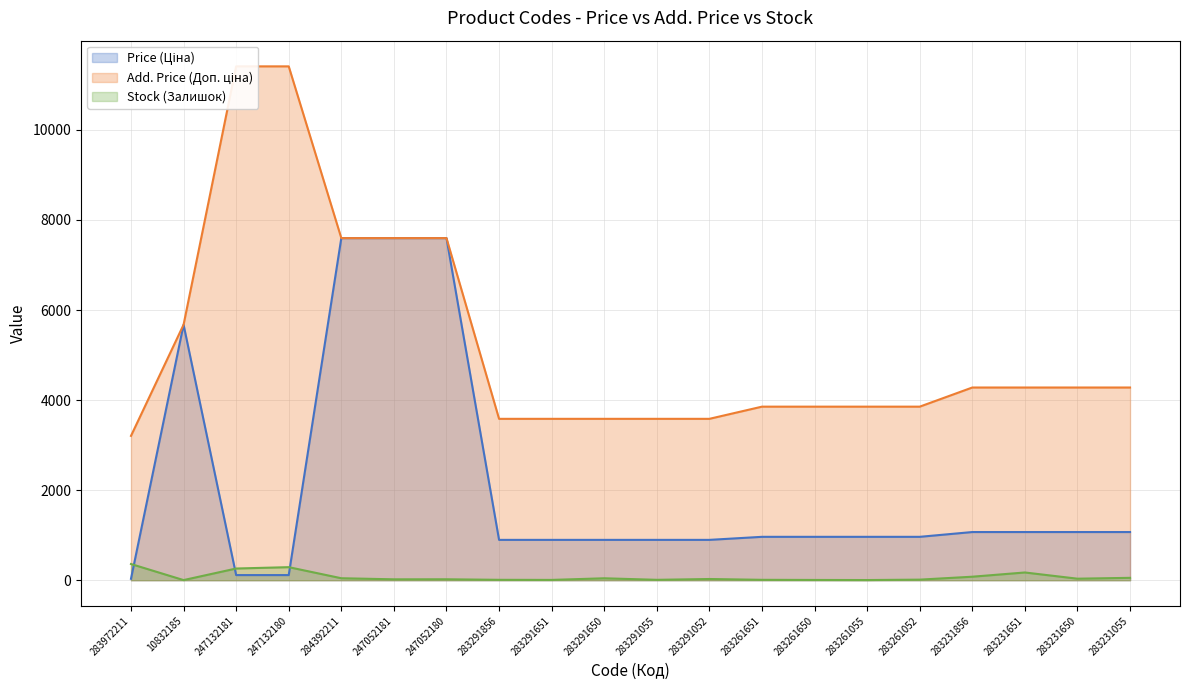

At which category does the chart reach its peak across all series?

247132181